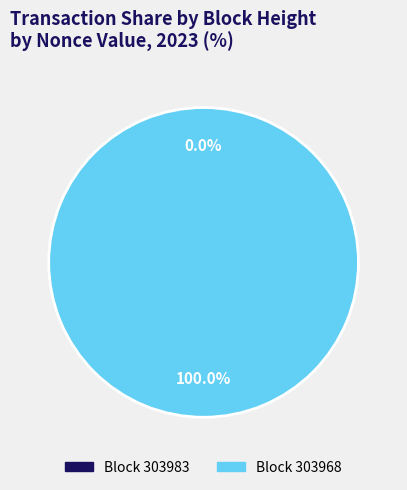

The 303968 slice represents 90% of the pie. True or false?

False